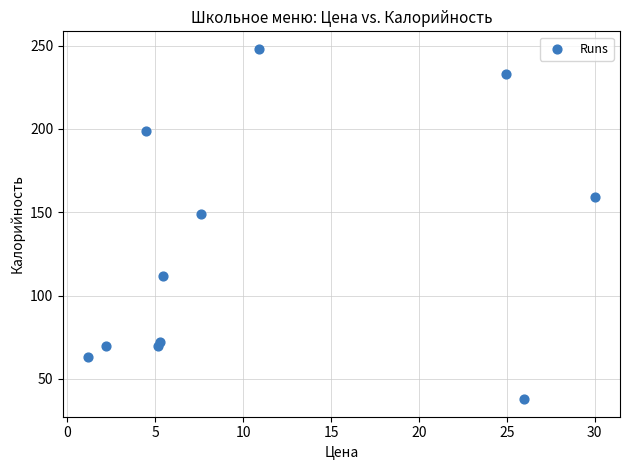

What Y value in the scatter plot is closest to 142?

149.0